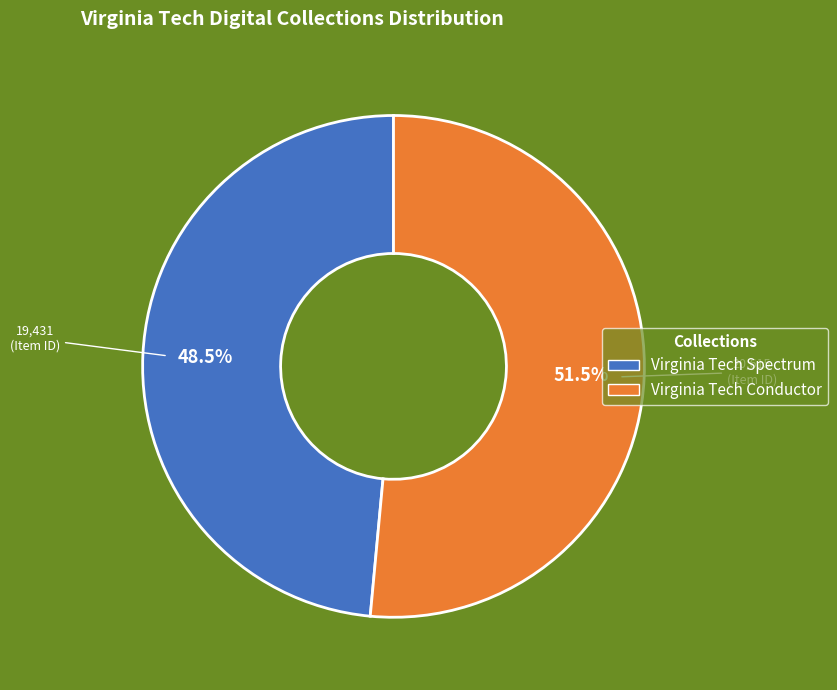

How many segments does this pie chart have?

2